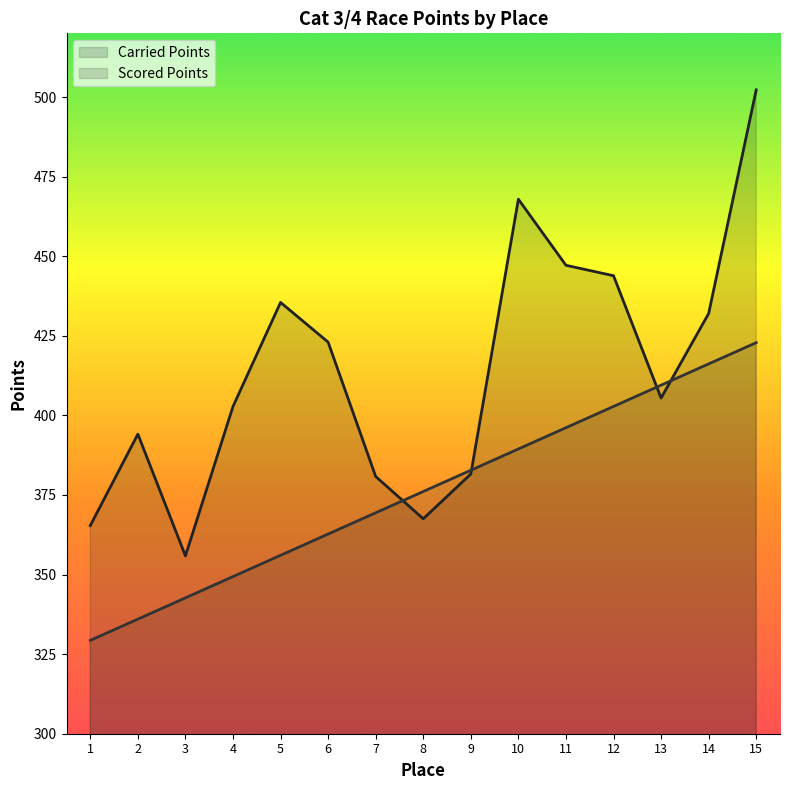

How many categories are shown in the chart?

15